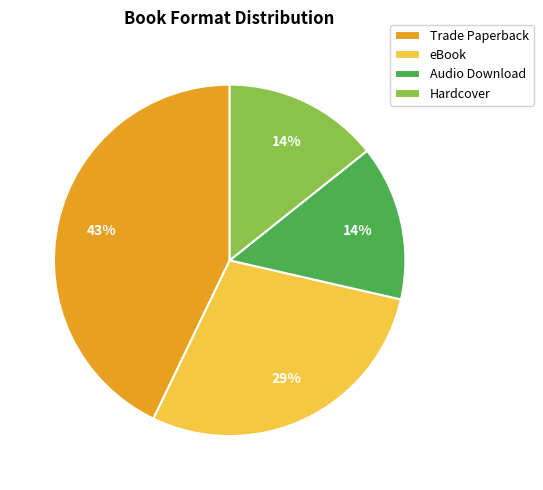

Does any single category account for the majority?

No